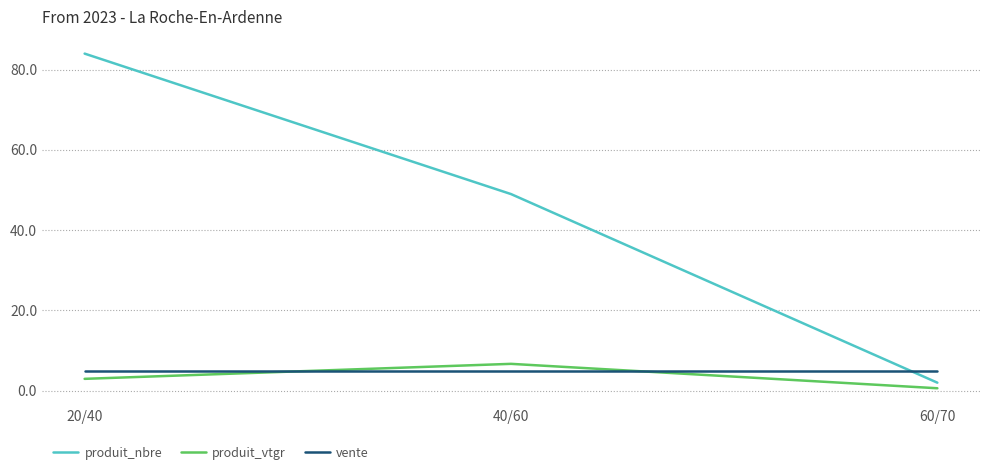

Which series has the widest spread of values?

produit_nbre